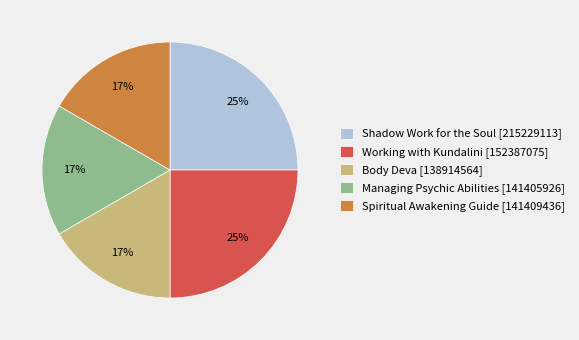

Do Body Deva [138914564] and Spiritual Awakening Guide [141409436] together represent more than half of the pie?

No